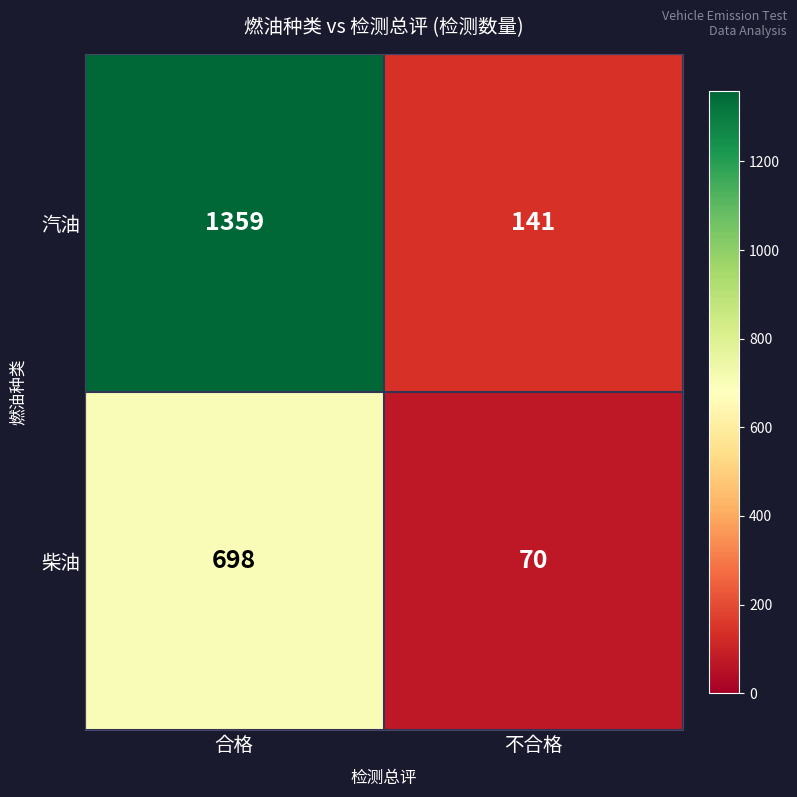

Read the 汽油 value at 合格.

1359